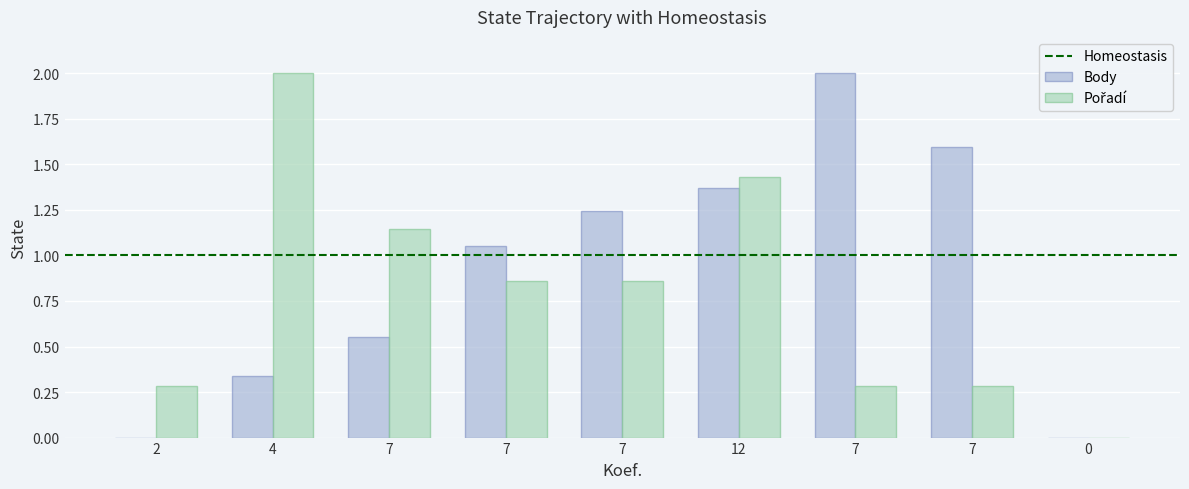

Which category has the highest value in the Body series?

7